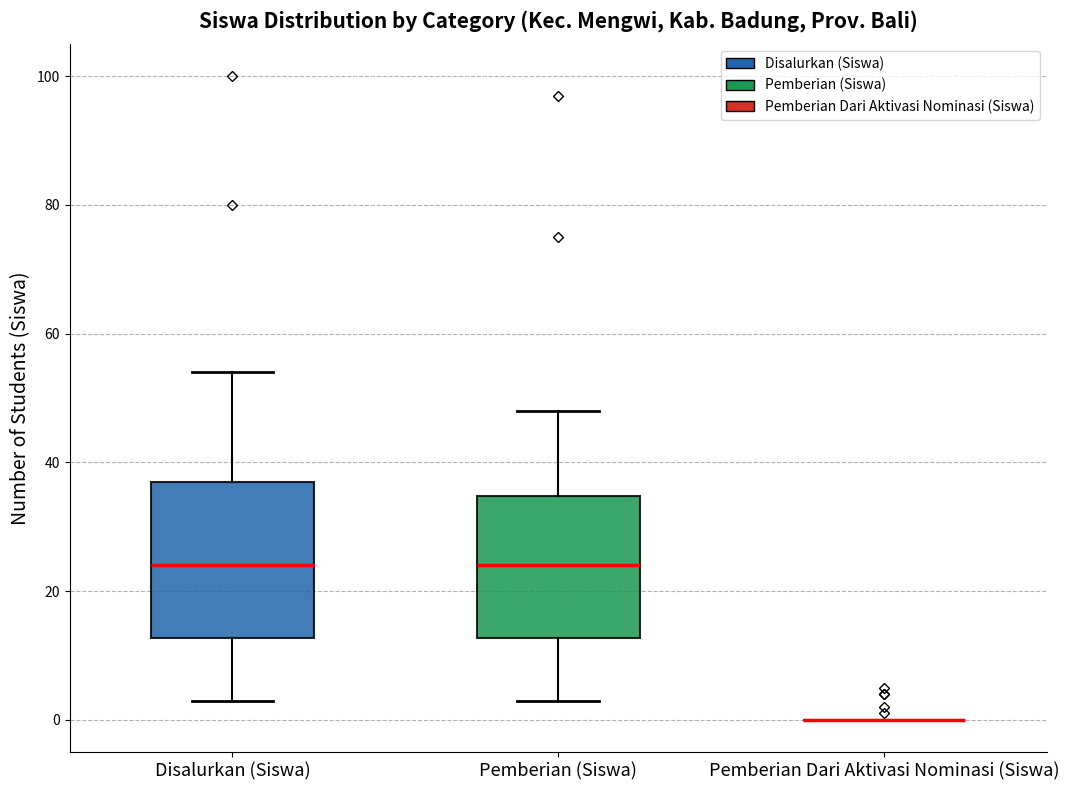

Which box is the tallest, from its lower edge to its upper edge?

Disalurkan (Siswa)